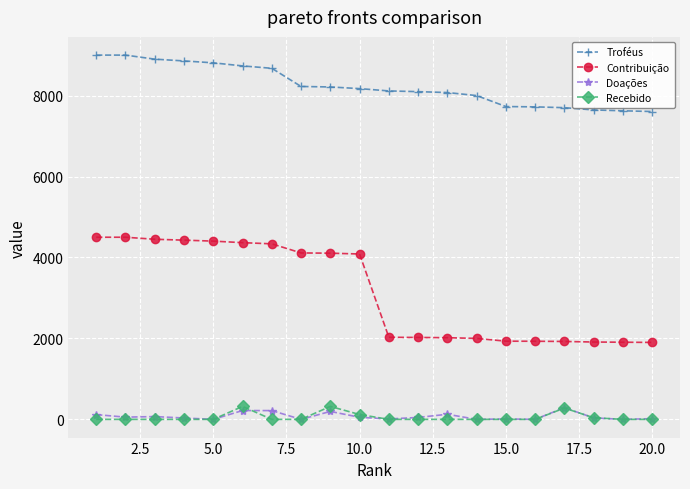

True or false: Troféus and Doações intersect in this chart.

False